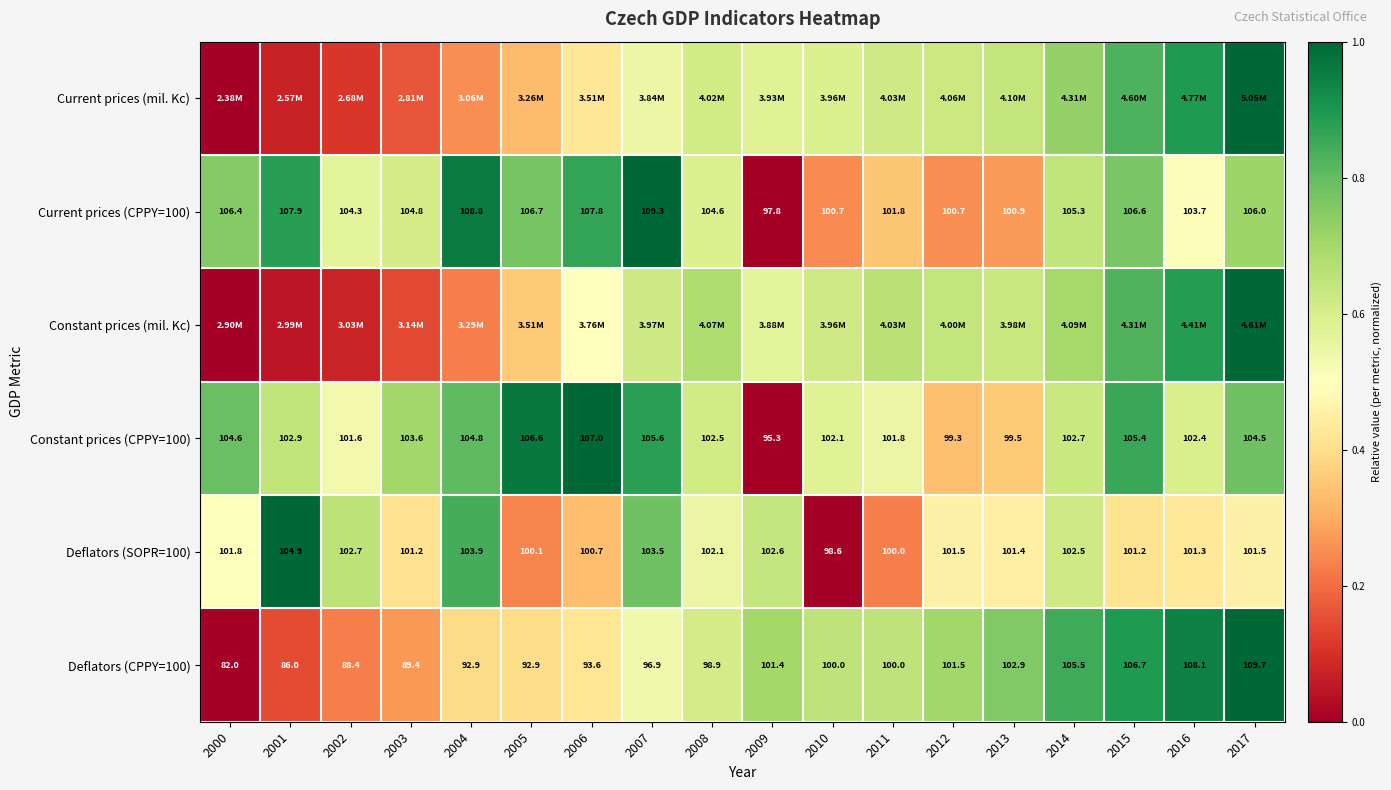

Which category has the highest value in the Deflators (SOPR=100) series?

2001